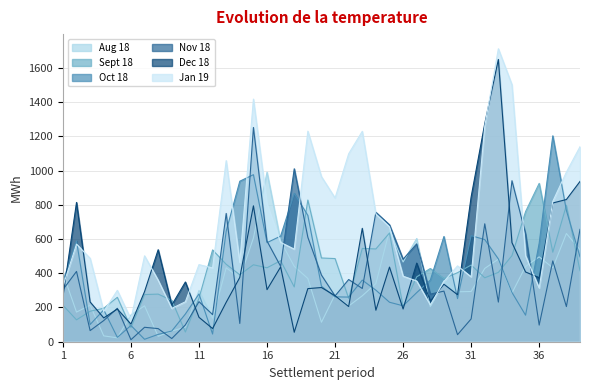

What are all the series names shown in the legend?

Aug 18, Sept 18, Oct 18, Nov 18, Dec 18, Jan 19